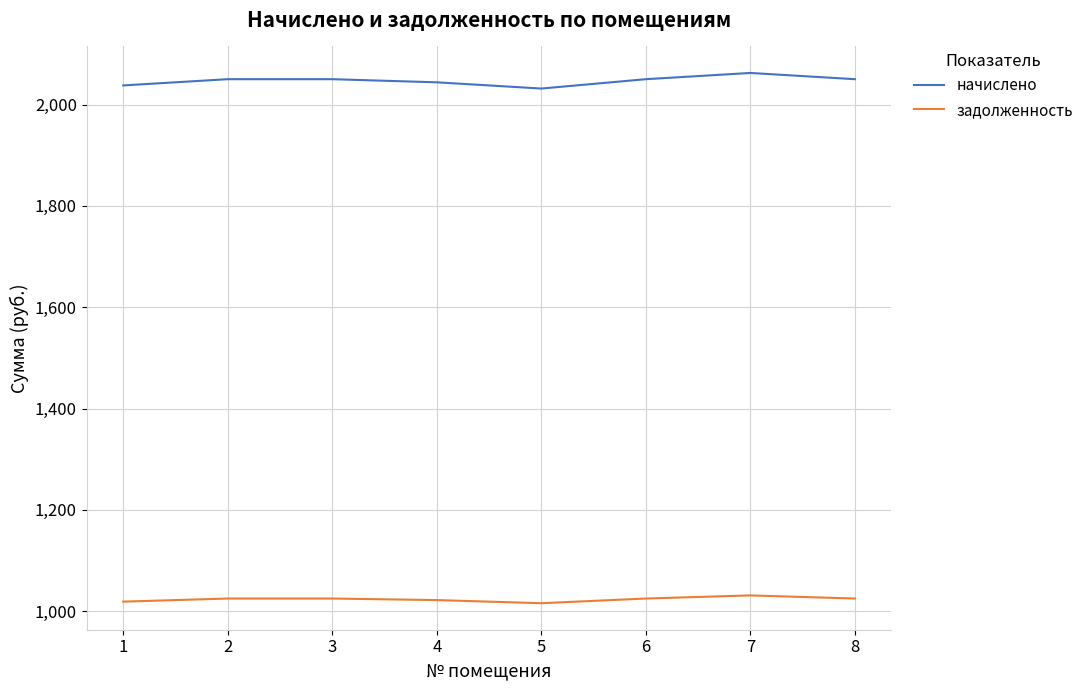

What is the maximum value for начислено?

2062.3